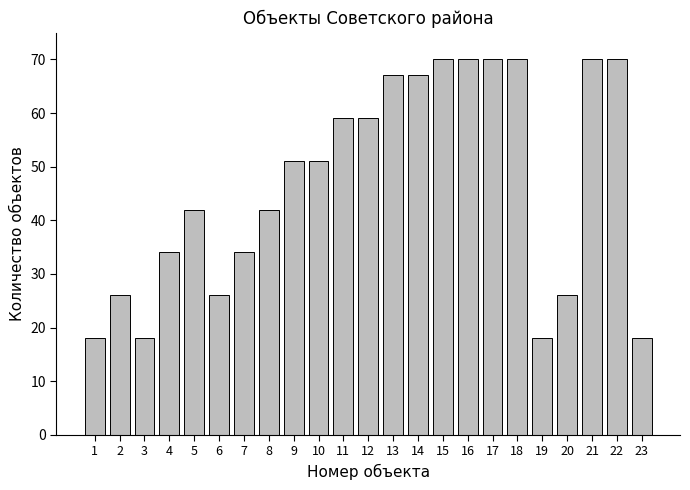

Reading left to right, list all the values displayed in this chart.

1=18	2=26	3=18	4=34	5=42	6=26	7=34	8=42	9=51	10=51	11=59	12=59	13=67	14=67	15=70	16=70	17=70	18=70	19=18	20=26	21=70	22=70	23=18